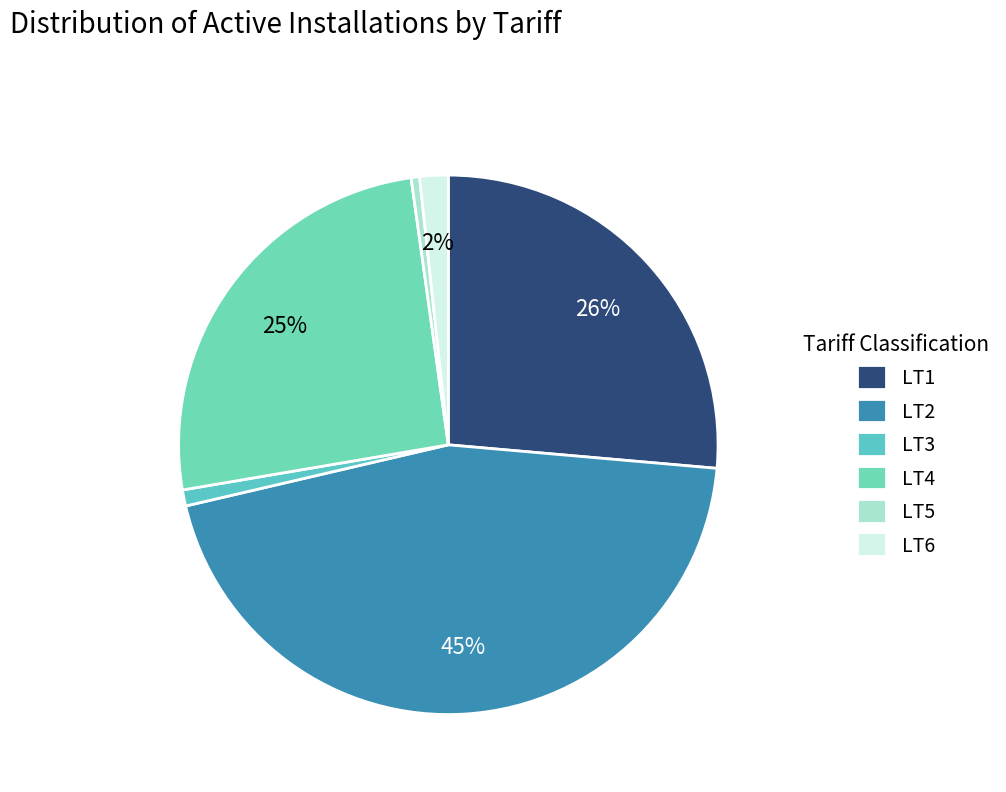

Is the sum of LT4 and LT1 greater than half?

Yes